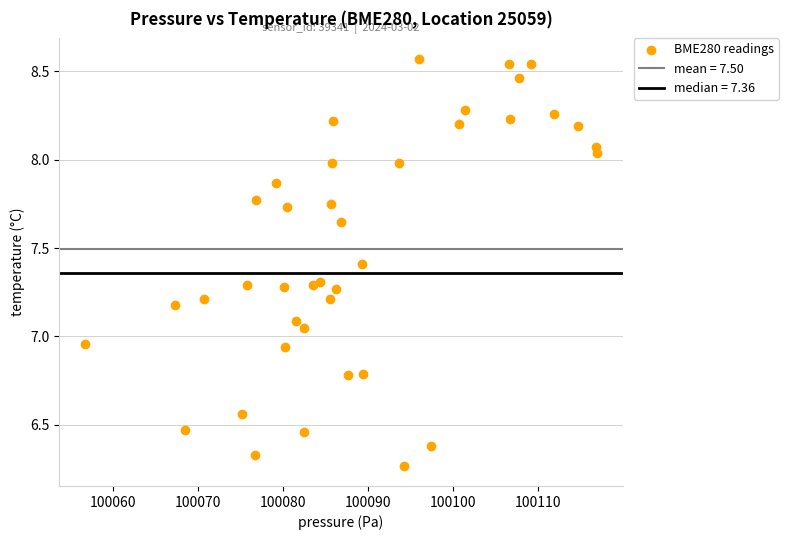

What is the range of X values (max minus min)?

60.3